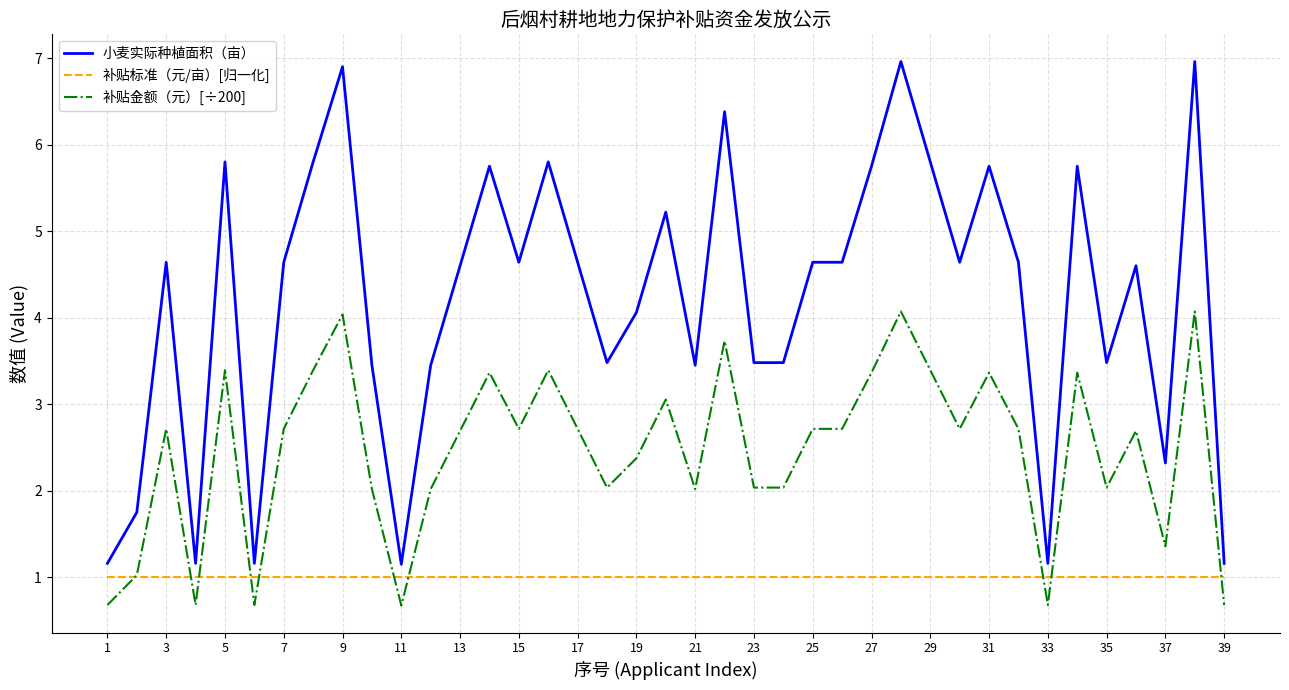

Rank the series by their maximum value, from lowest to highest.

补贴标准（元/亩）[归一化], 补贴金额（元）[÷200], 小麦实际种植面积（亩）